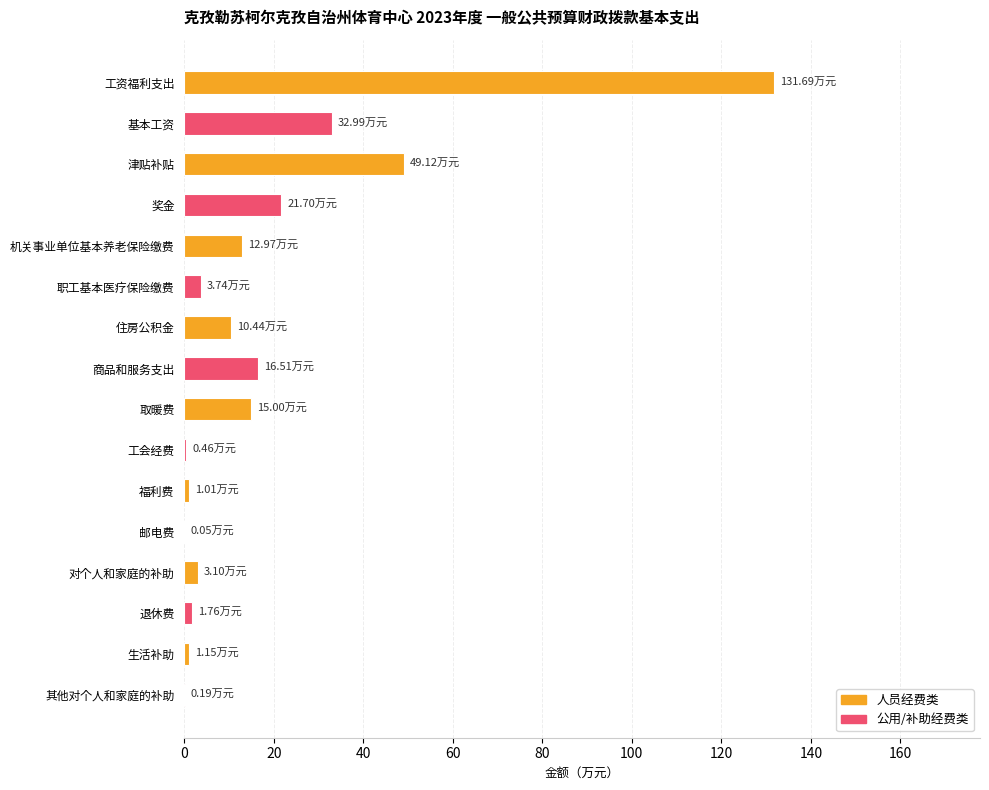

What is the sum of all values?

301.9